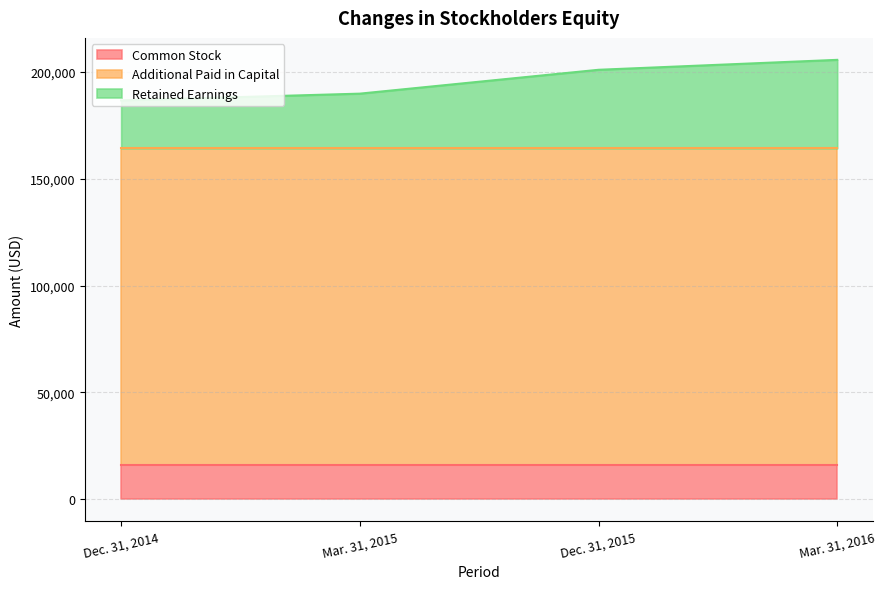

What is the total value across all series at Dec. 31, 2015?

200981